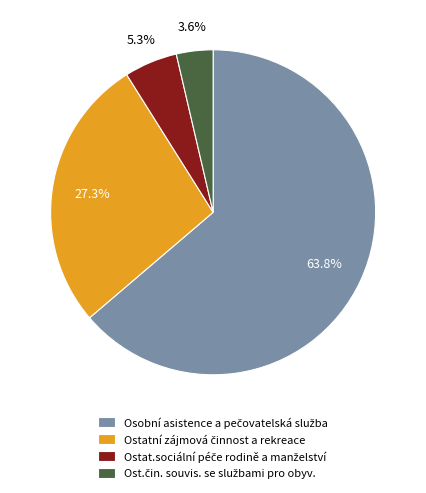

Does any single category account for the majority?

Yes